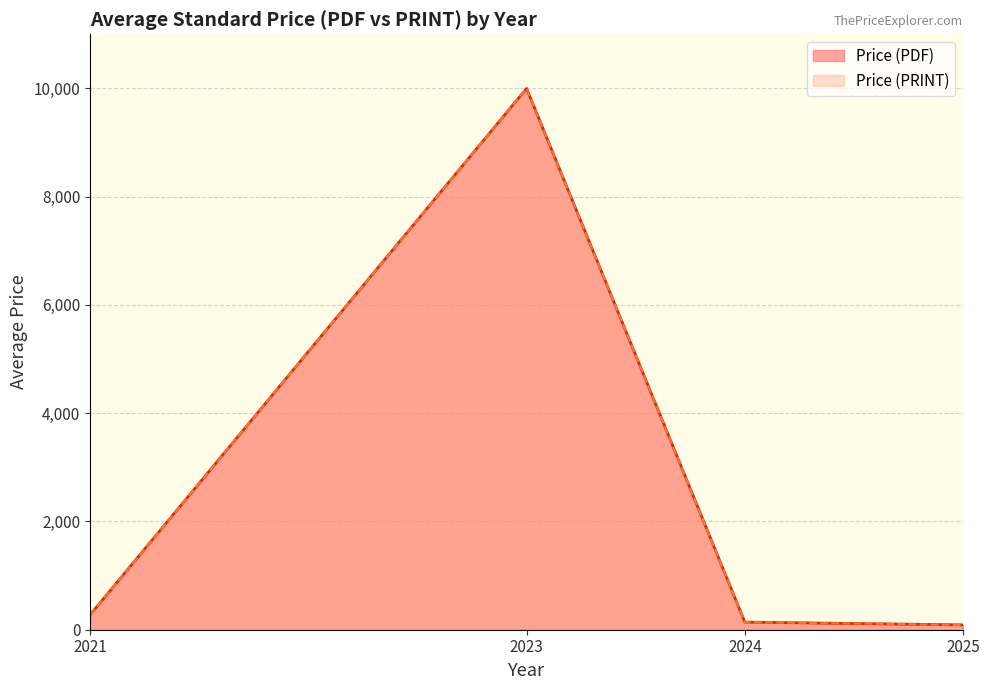

The value of Price (PDF) at 2025 is 93.8. True or false?

True